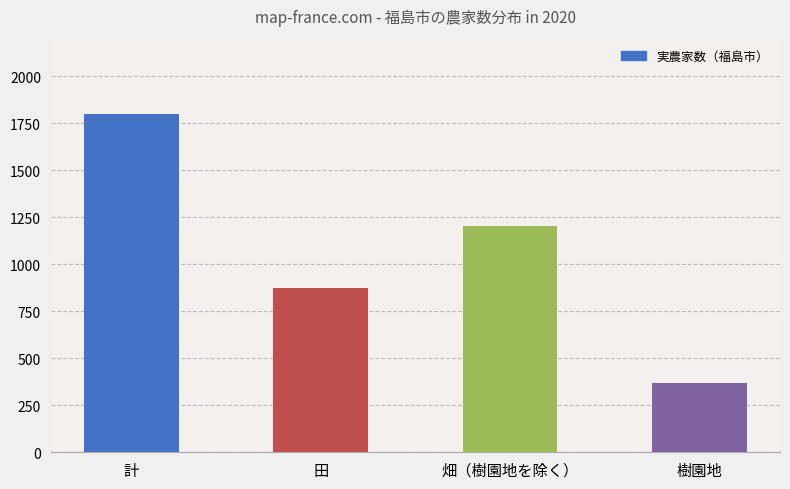

Rank the categories by value from highest to lowest.

計, 畑（樹園地を除く）, 田, 樹園地